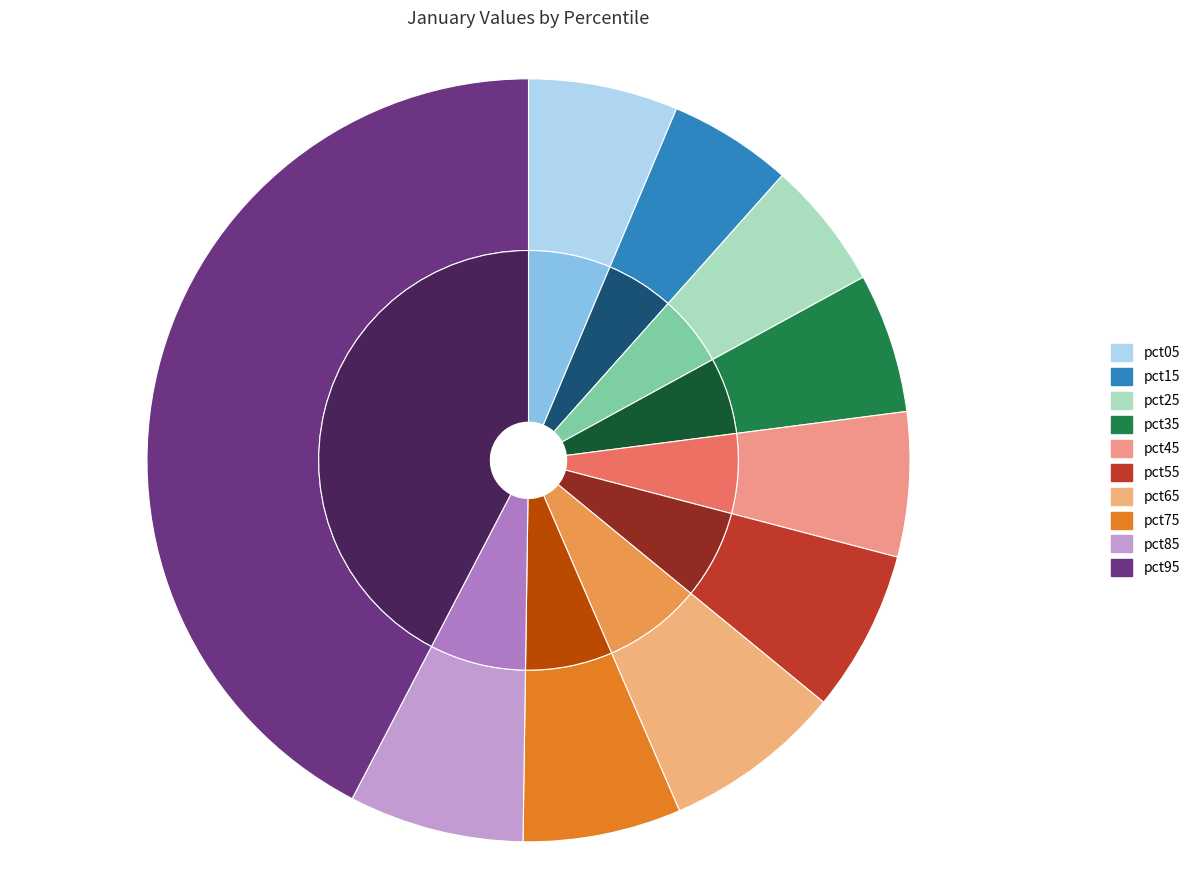

To the nearest percent, what portion does pct25 represent?

5%